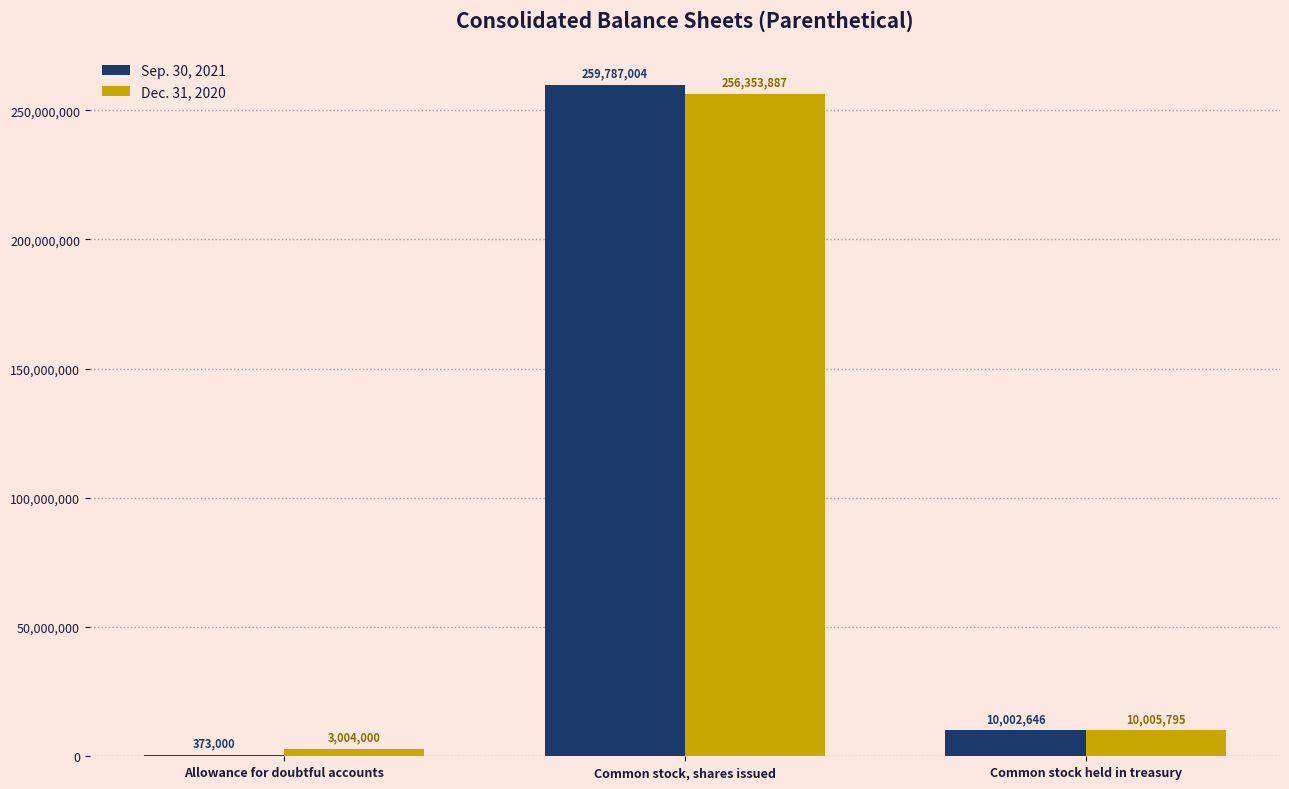

Reading right to left, extract all data points from this chart.

Sep. 30, 2021: 10002646	259787004	373000
Dec. 31, 2020: 10005795	256353887	3004000